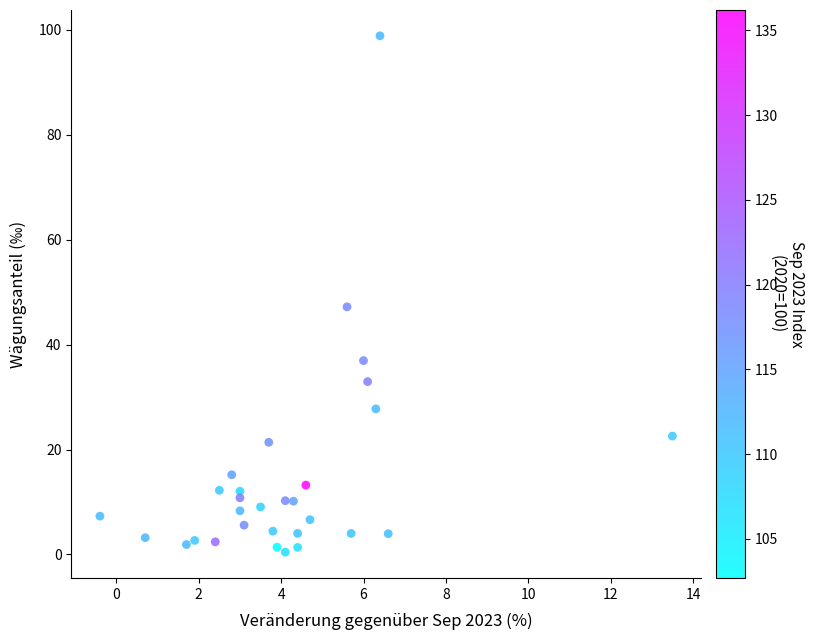

What Y value in the scatter plot is closest to 49?

47.2